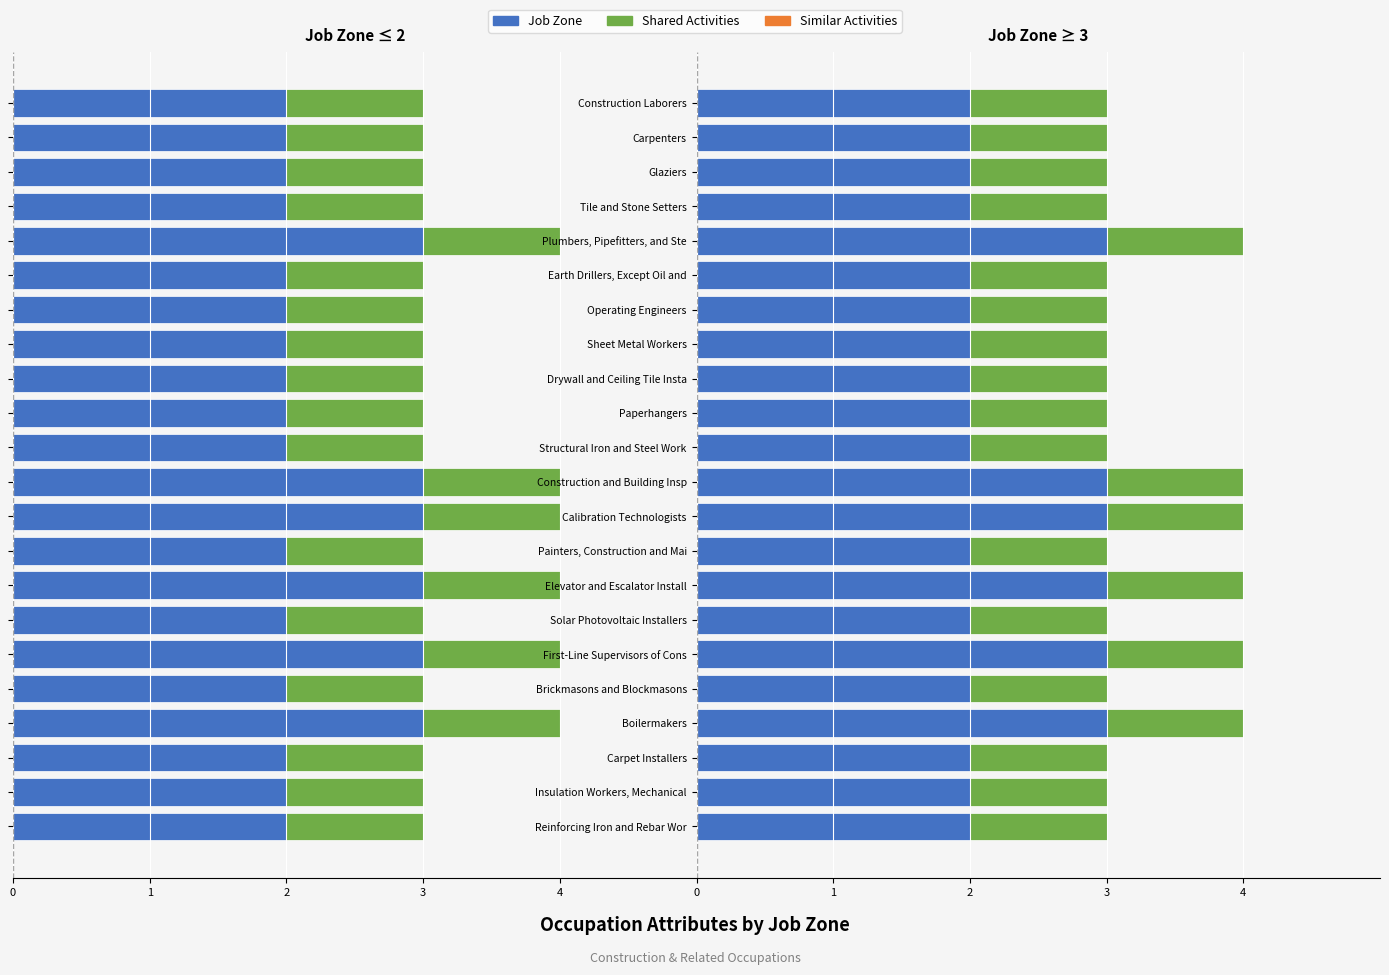

What is the value of the Job Zone bar at the 12th from the left?

2.0